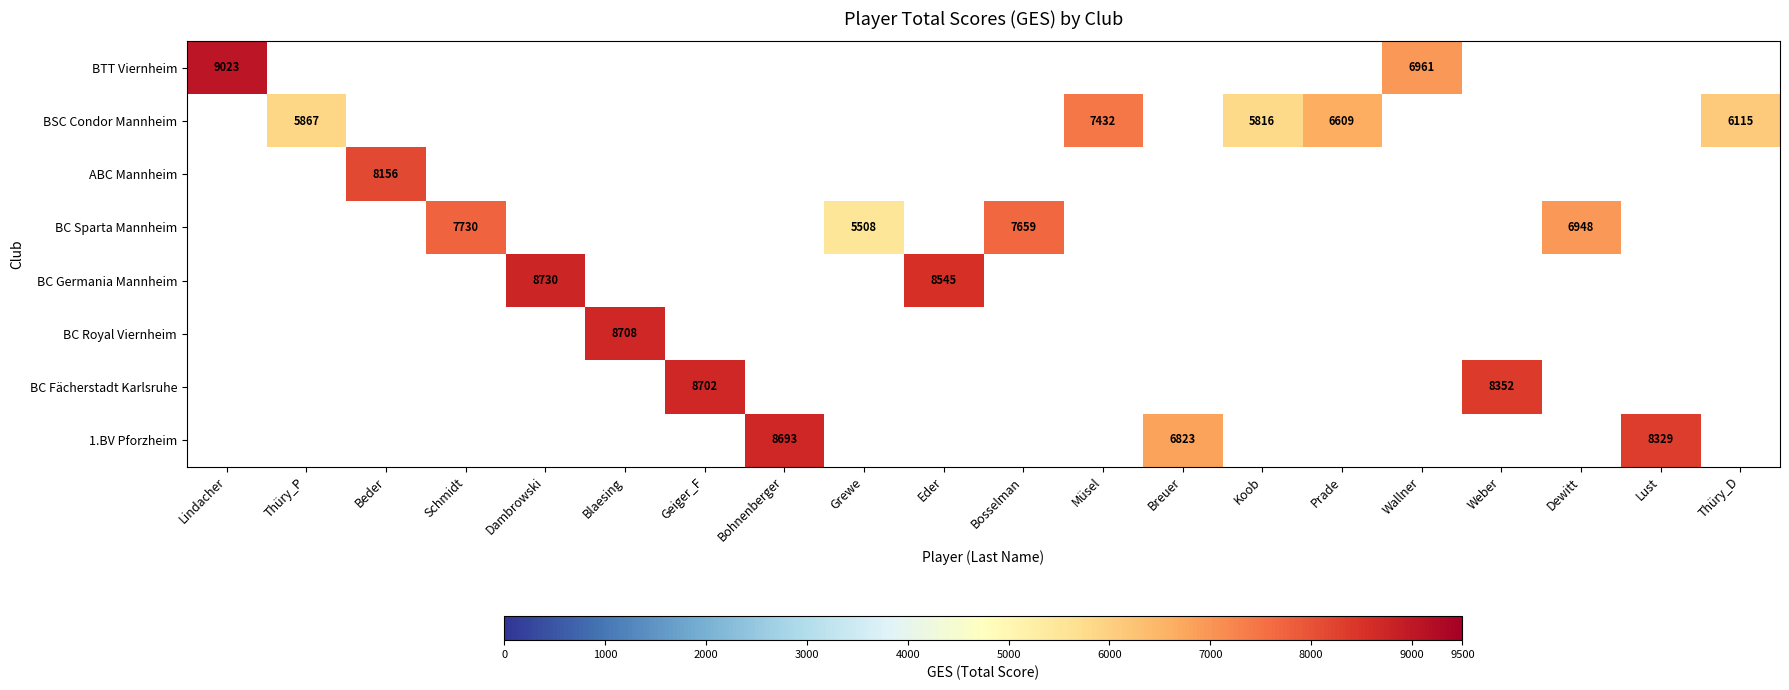

What is the minimum value shown in the chart?

5508.0